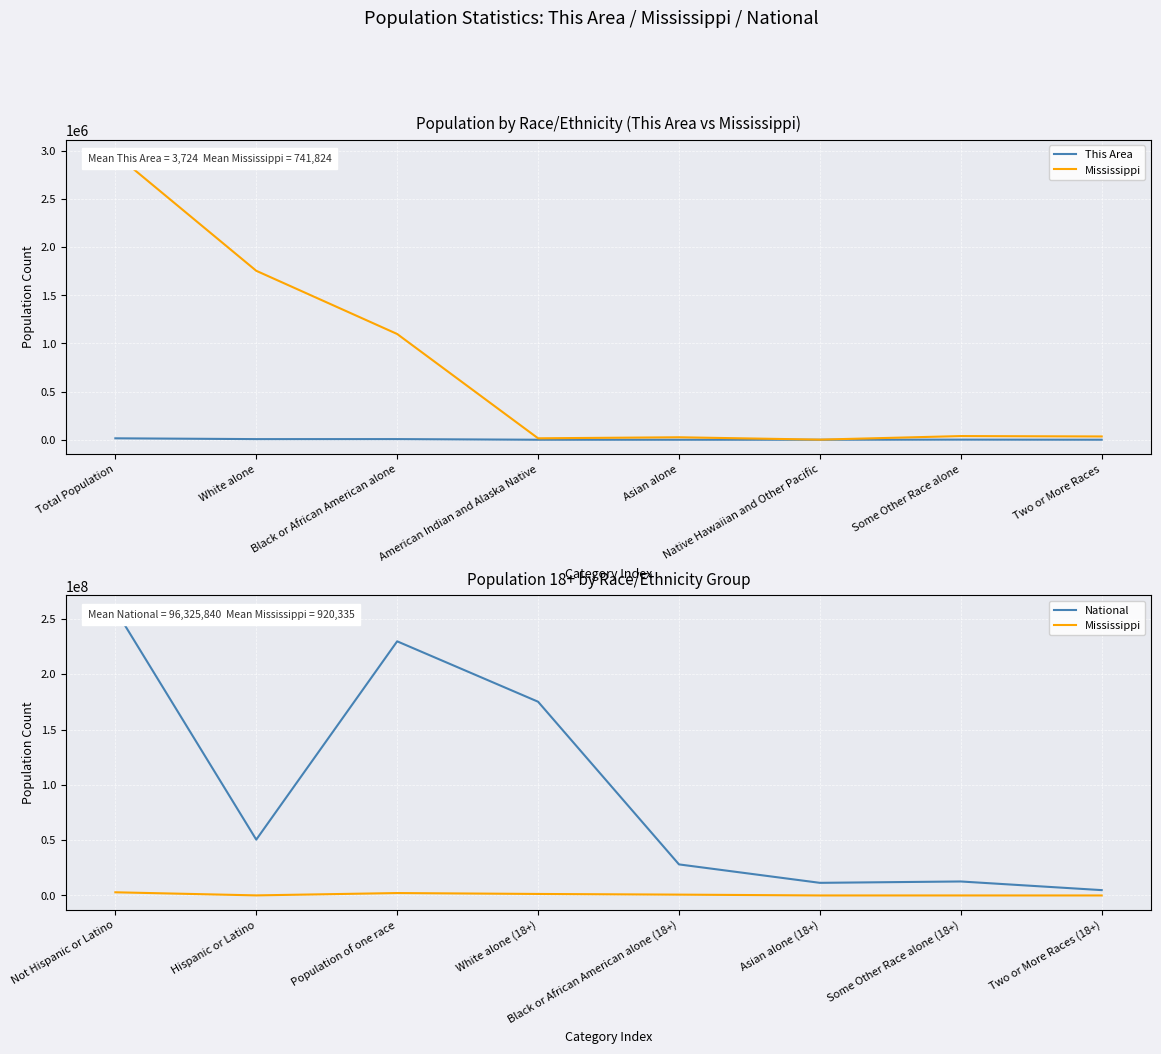

At how many categories does at least one series exceed 122685896?

3